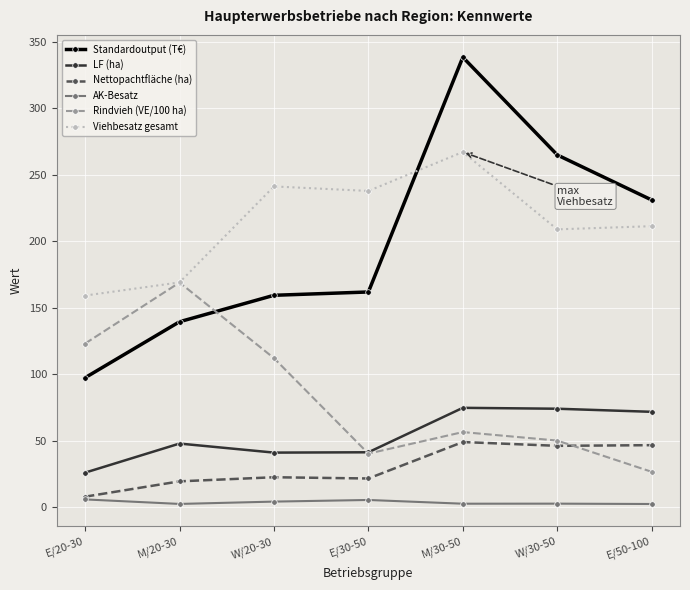

The LF (ha) series shows 74.7 at M/30-50. True or false?

True